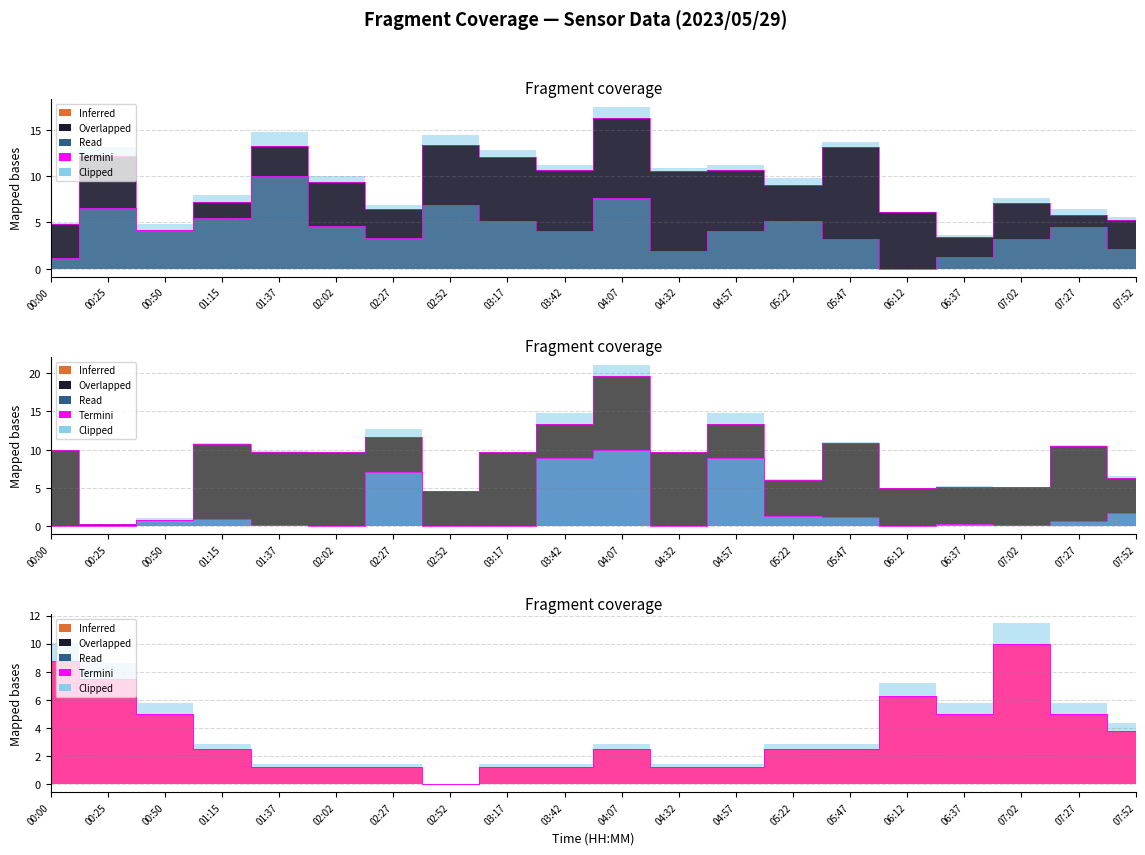

What position from the left is 01:37?

5